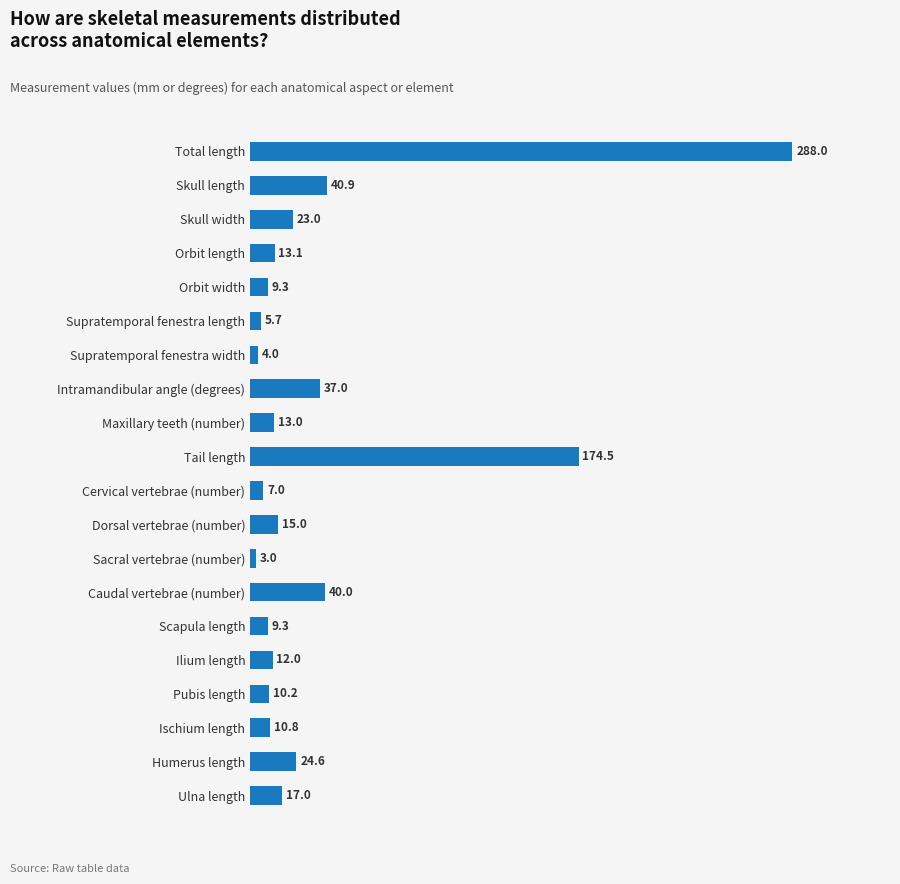

At which category does the chart reach its peak across all series?

Total length